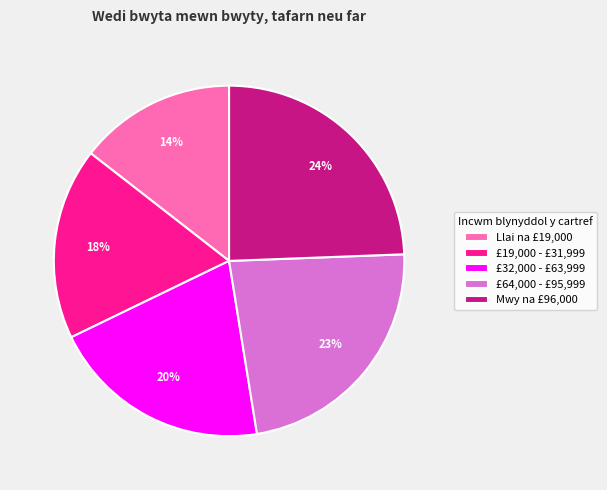

Is the sum of £64,000 - £95,999 and £32,000 - £63,999 greater than half?

No